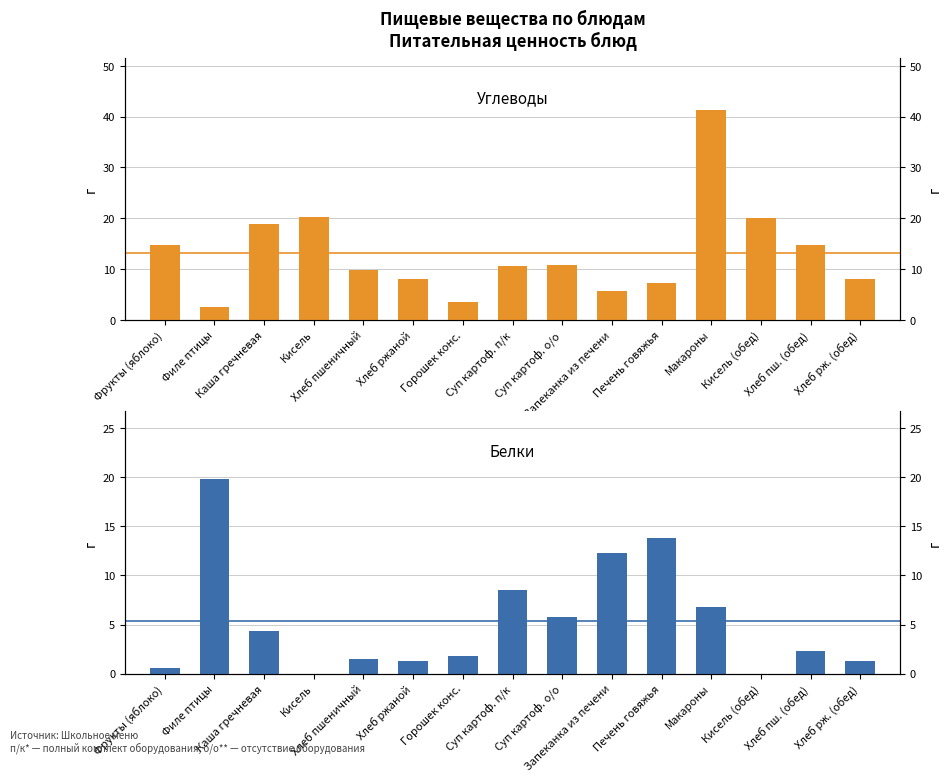

What is the difference between the highest and lowest values at Запеканка из печени?

6.6